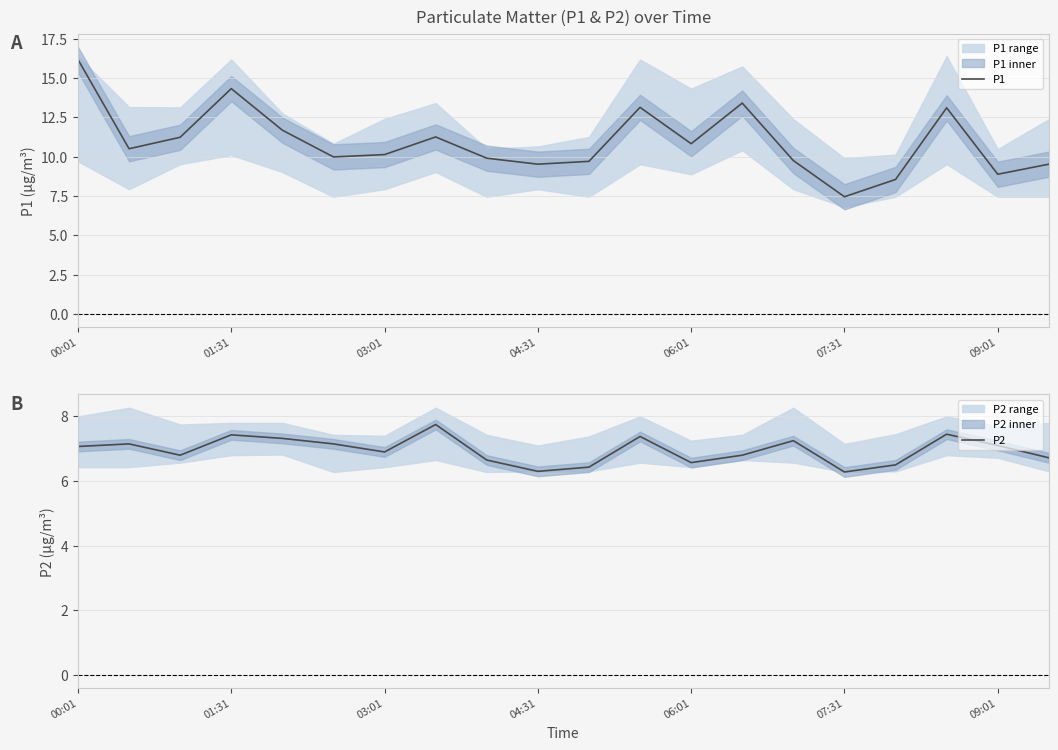

How many distinct data groups are displayed?

2